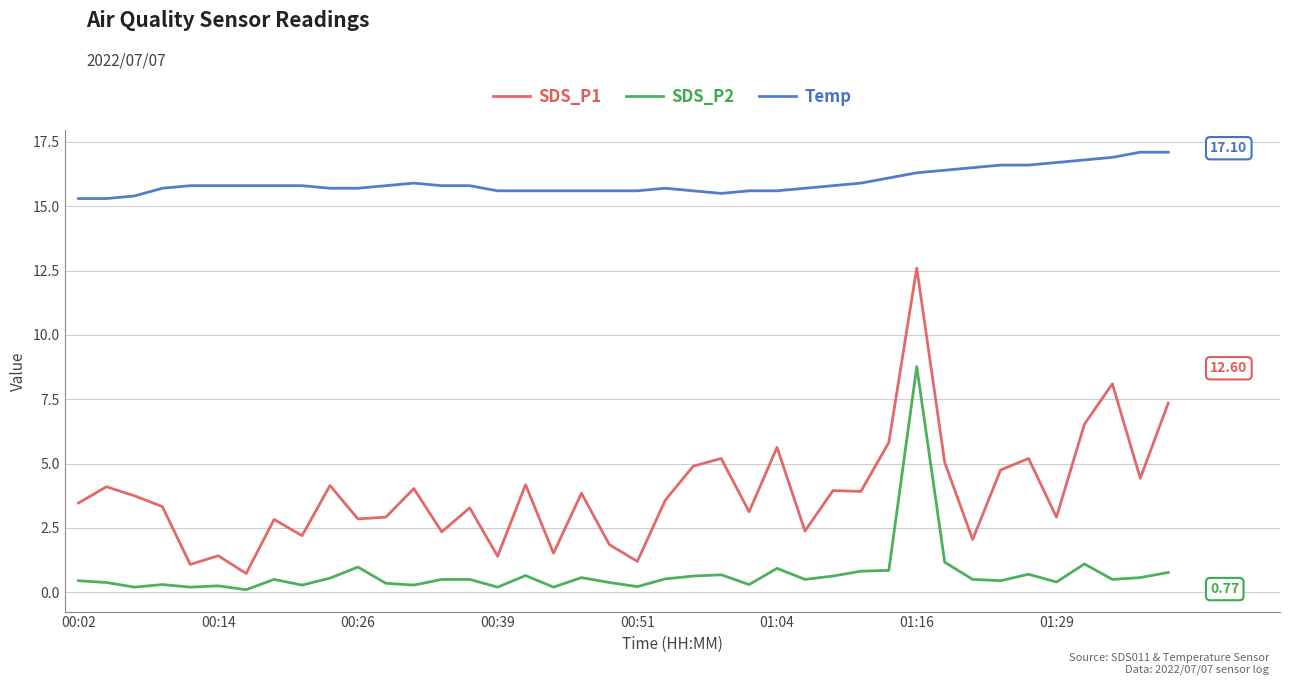

List the series in order of their peak value, highest first.

Temp, SDS_P1, SDS_P2